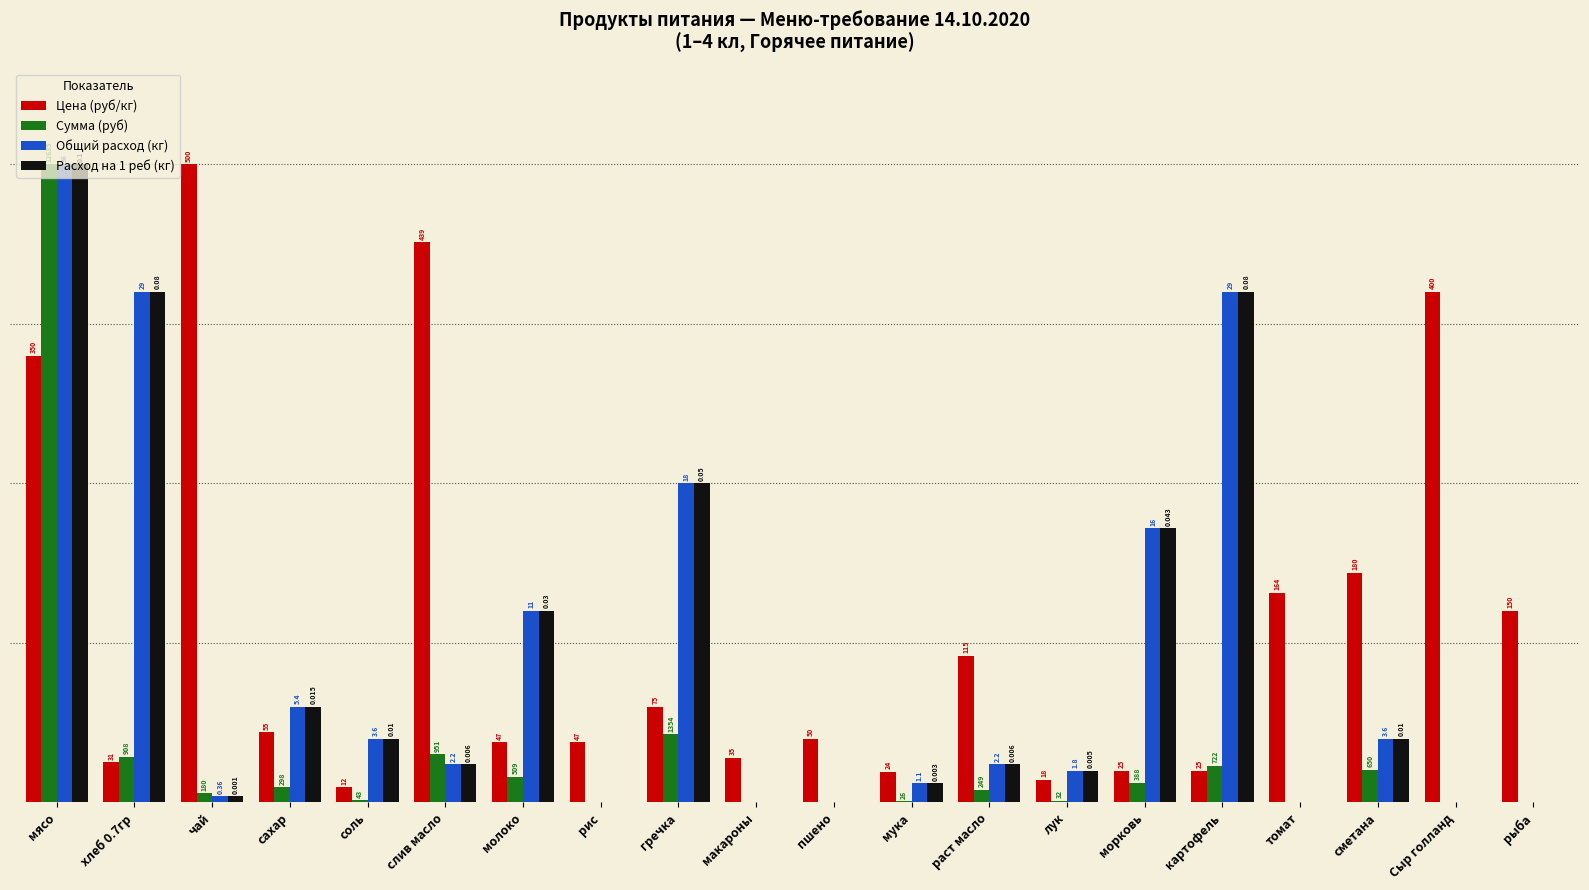

What is the label of the 16th bar from the left?

картофель